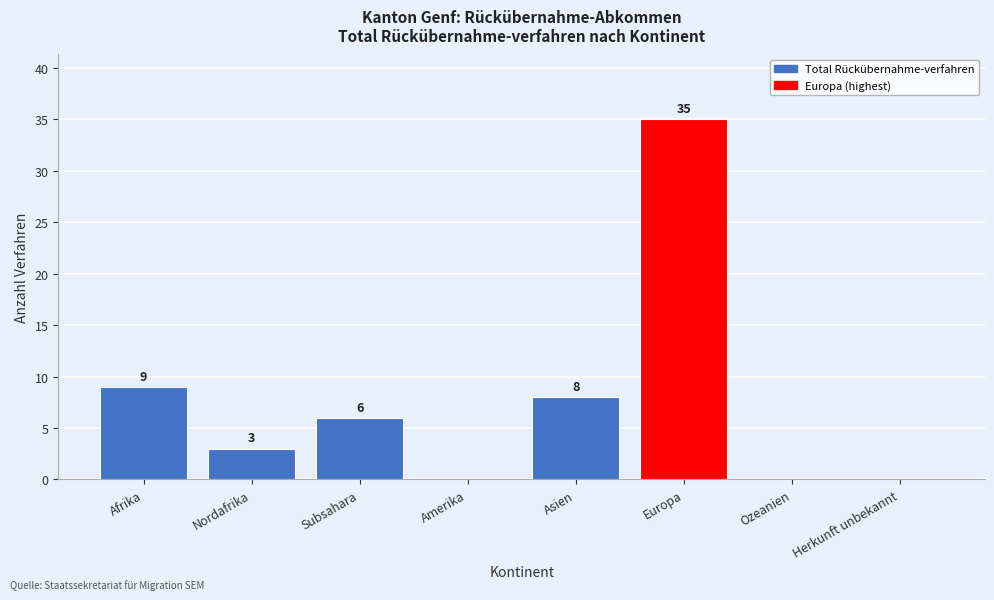

Reading left to right, what are all the values shown in this chart?

Afrika=9	Nordafrika=3	Subsahara=6	Amerika=0	Asien=8	Europa=35	Ozeanien=0	Herkunft unbekannt=0